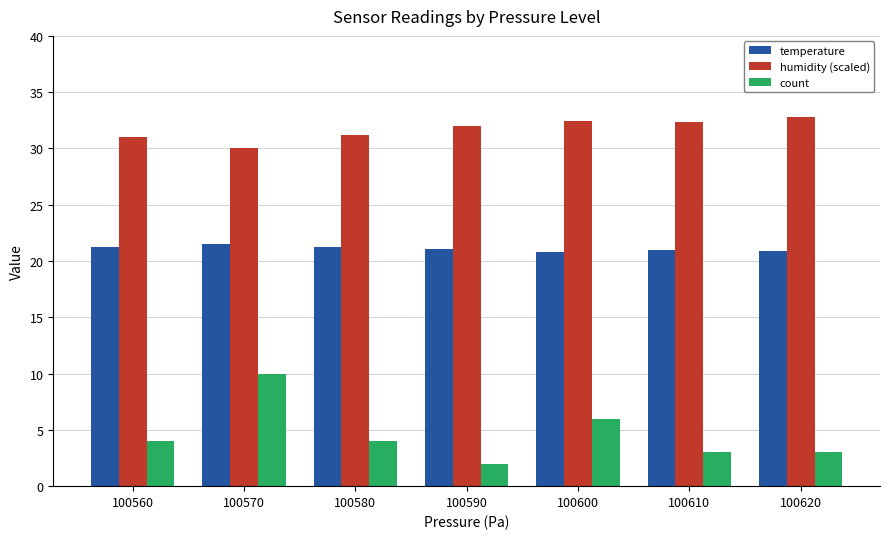

At 100560, list the series in order from largest to smallest.

humidity (scaled), temperature, count